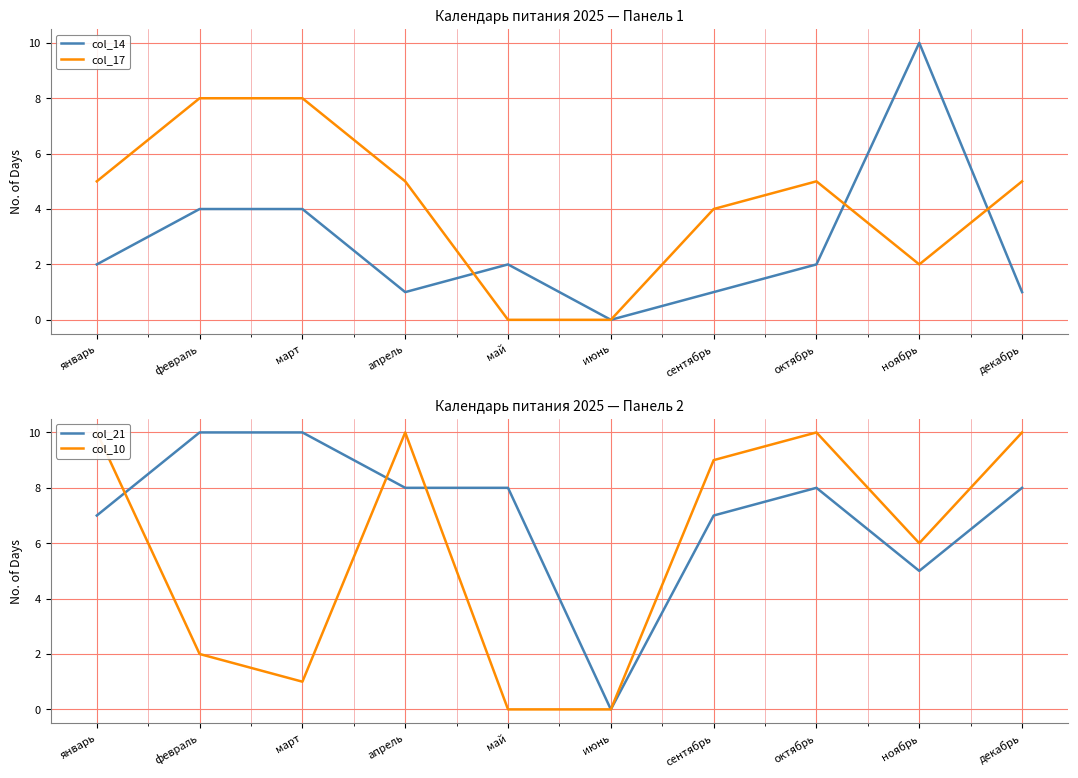

At which label is col_21 closest to 5?

ноябрь